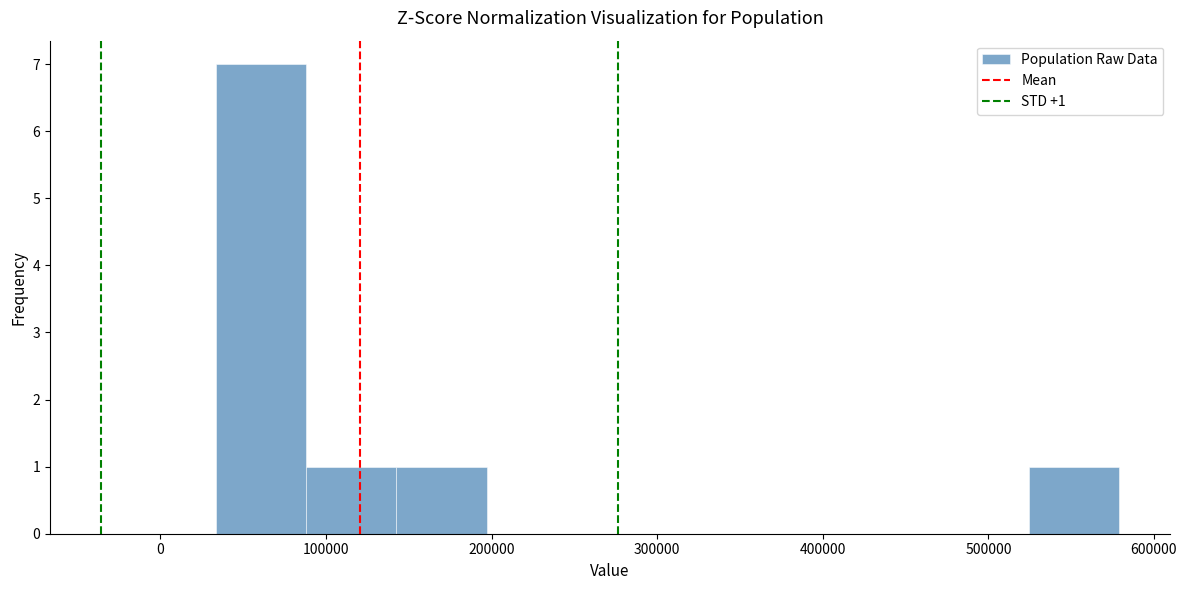

Which range on the x-axis has the tallest bar?

30000 to 90000